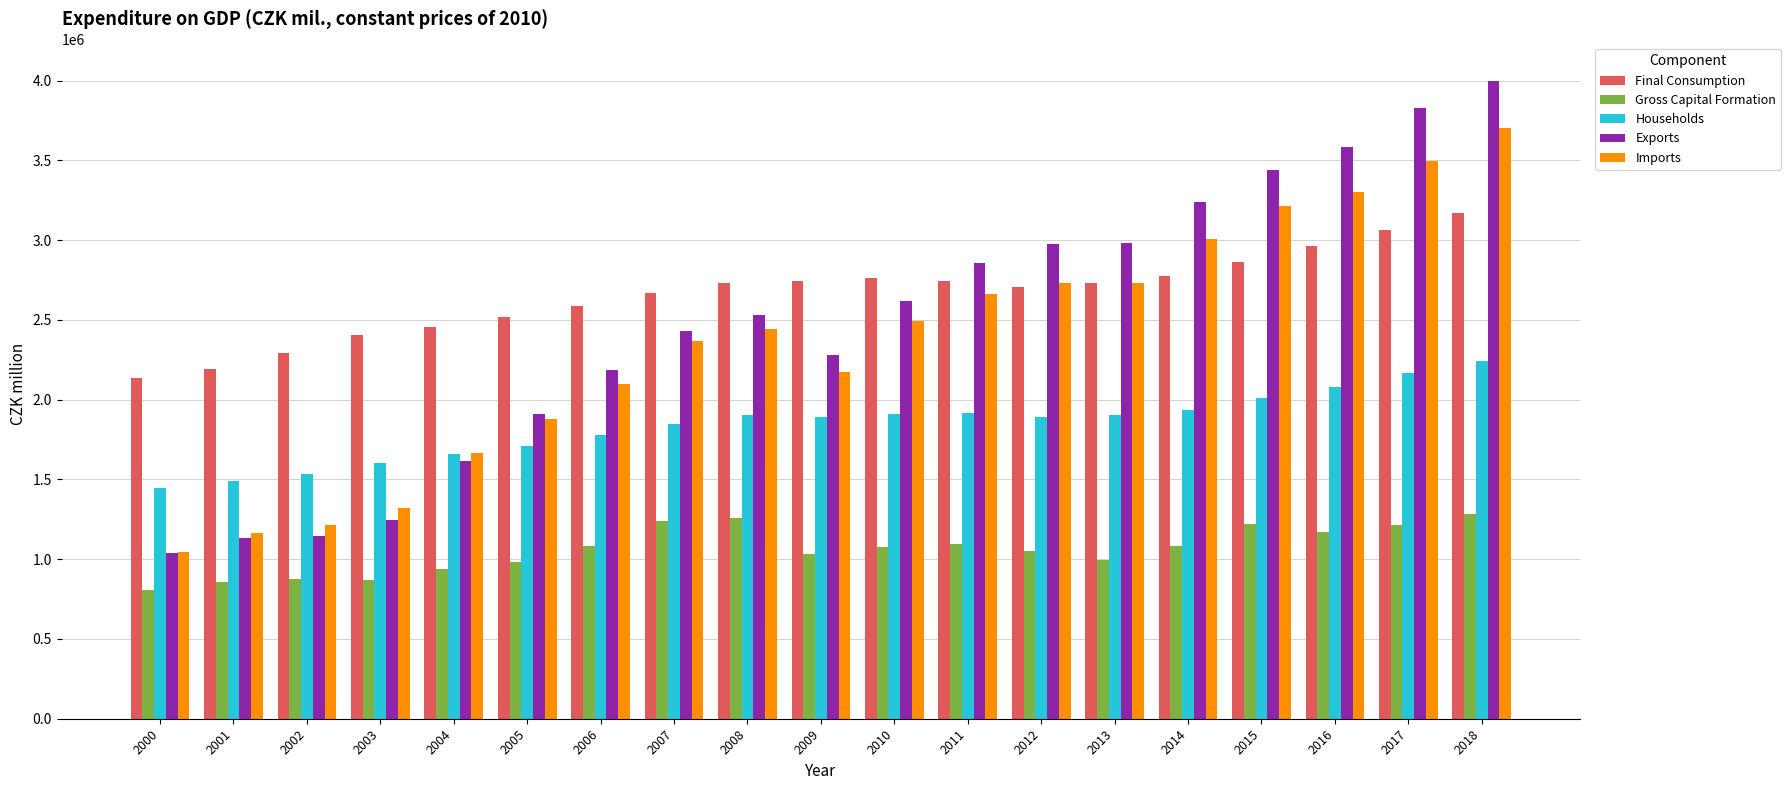

The Gross Capital Formation series shows 756929 at 2006. True or false?

False